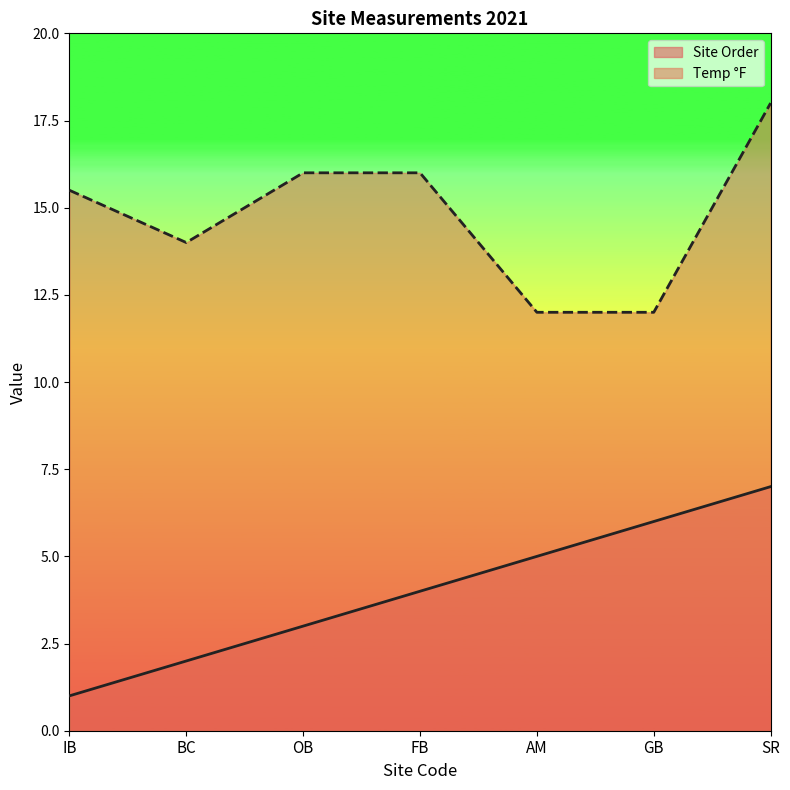

What is the value of the Temp °F point at the 7th from the left?

18.0